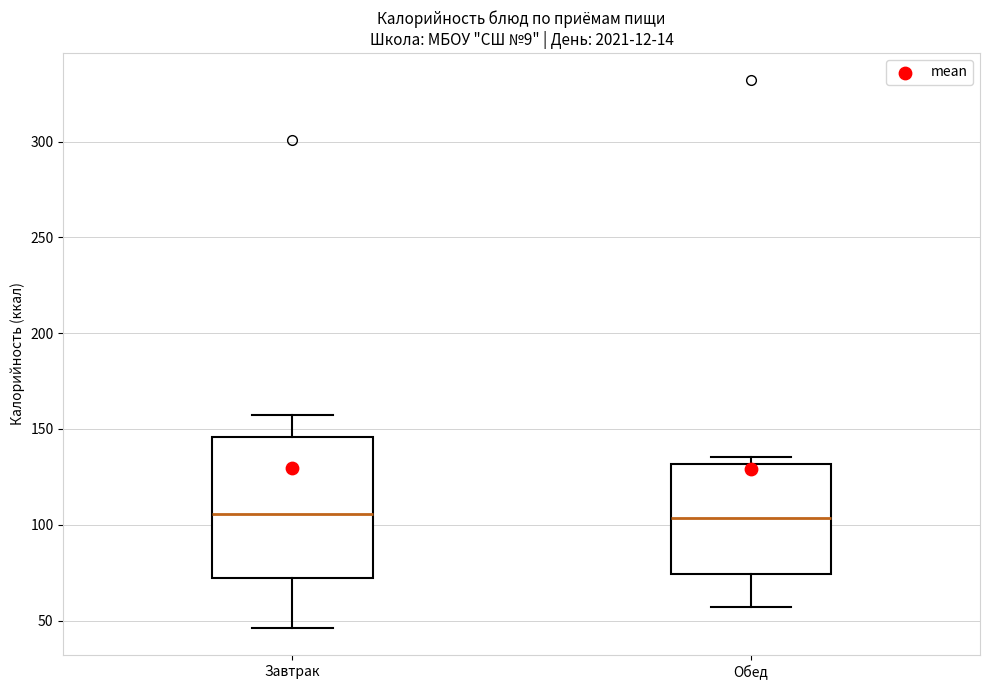

Which box is the tallest, from its lower edge to its upper edge?

Завтрак